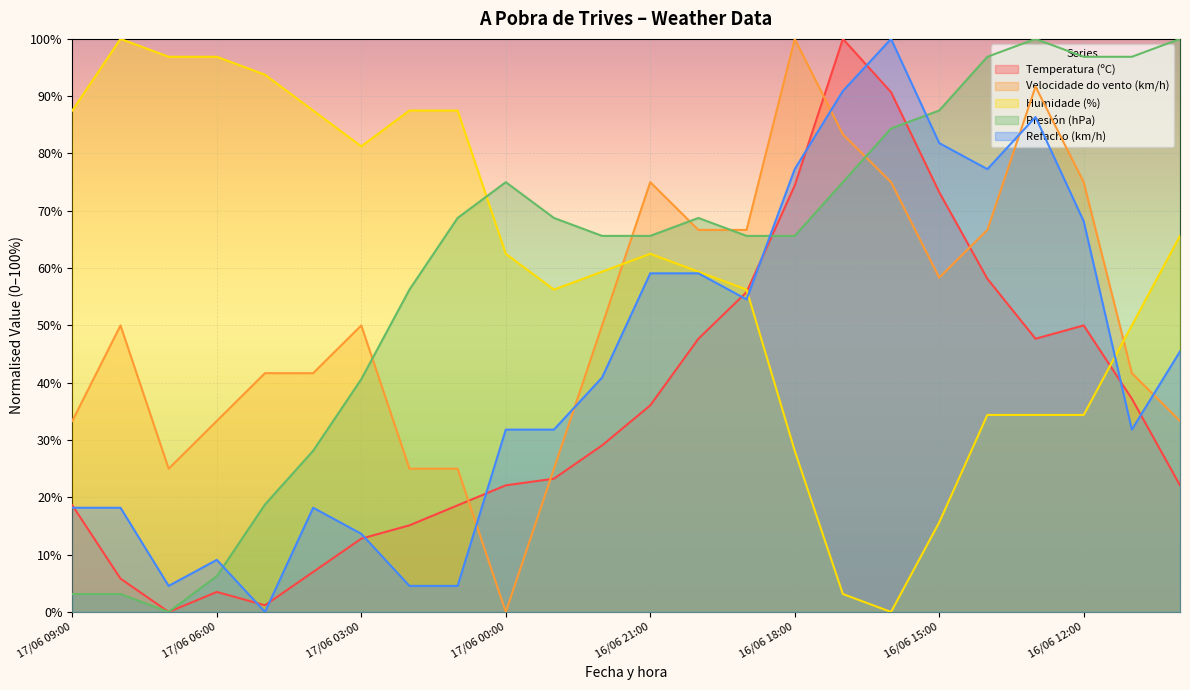

How many data points in Temperatura (ºC) are above 29?

12